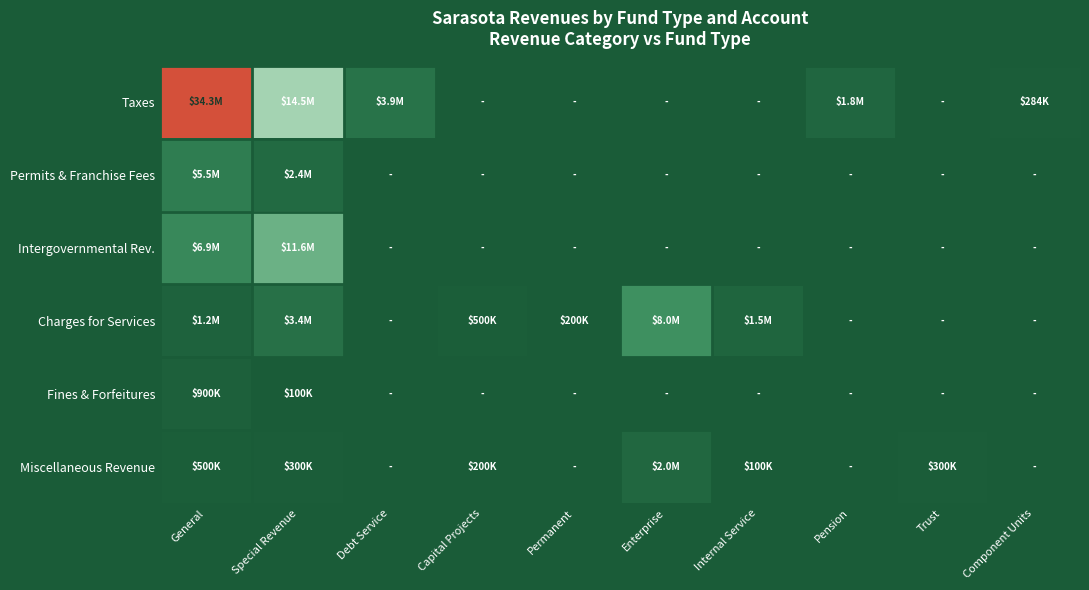

Reading right to left, what are all the values shown in this chart?

Taxes: Component Units=283727	Trust=0	Pension=1796518	Internal Service=0	Enterprise=0	Permanent=0	Capital Projects=0	Debt Service=3876172	Special Revenue=14518599	General=34270055
Permits & Franchise Fees: Component Units=0	Trust=0	Pension=0	Internal Service=0	Enterprise=0	Permanent=0	Capital Projects=0	Debt Service=0	Special Revenue=2375294	General=5474197
Intergovernmental Rev.: Component Units=0	Trust=0	Pension=0	Internal Service=0	Enterprise=0	Permanent=0	Capital Projects=0	Debt Service=0	Special Revenue=11640368	General=6947240
Charges for Services: Component Units=0	Trust=0	Pension=0	Internal Service=1500000	Enterprise=8000000	Permanent=200000	Capital Projects=500000	Debt Service=0	Special Revenue=3400000	General=1200000
Fines & Forfeitures: Component Units=0	Trust=0	Pension=0	Internal Service=0	Enterprise=0	Permanent=0	Capital Projects=0	Debt Service=0	Special Revenue=100000	General=900000
Miscellaneous Revenue: Component Units=0	Trust=300000	Pension=0	Internal Service=100000	Enterprise=2000000	Permanent=0	Capital Projects=200000	Debt Service=0	Special Revenue=300000	General=500000